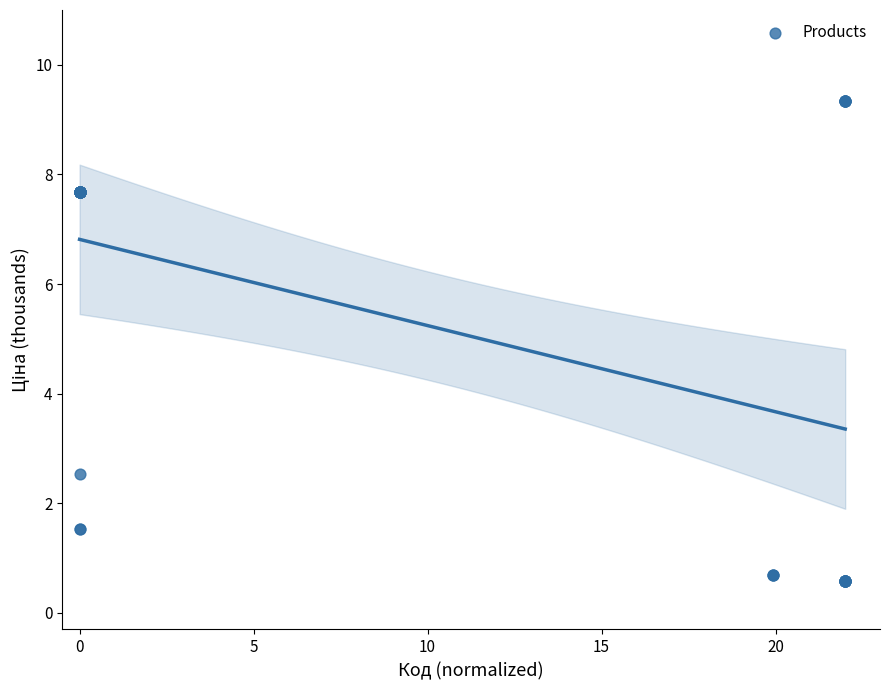

What Y value in the scatter plot is closest to 4?

2.5